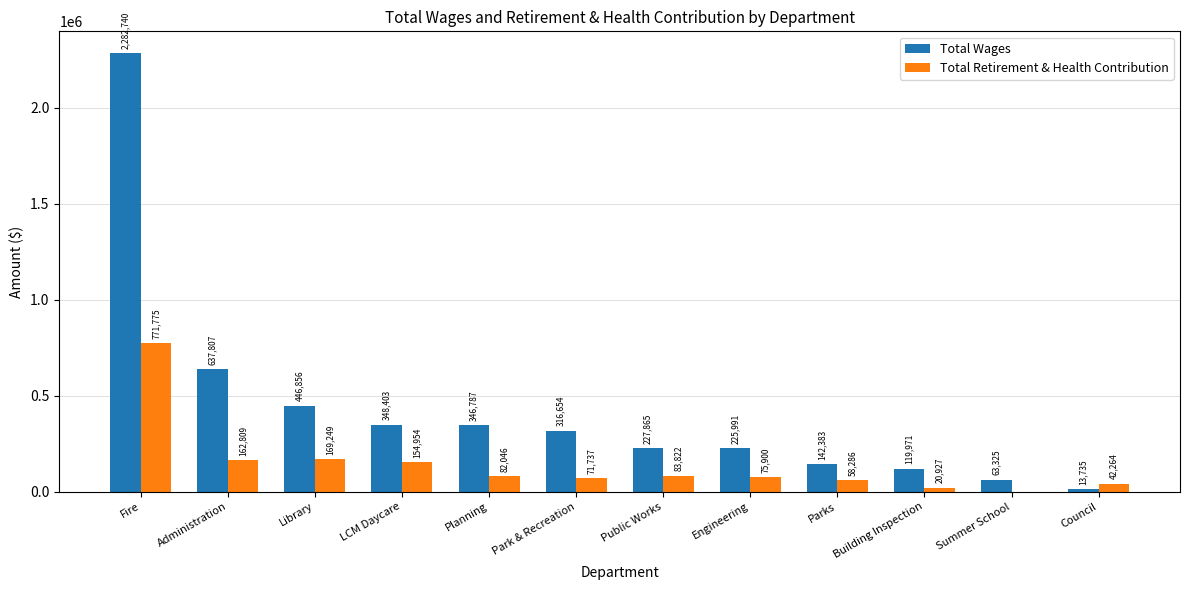

Is the value of Total Retirement & Health Contribution at Planning greater than the value of Total Wages at Library?

No